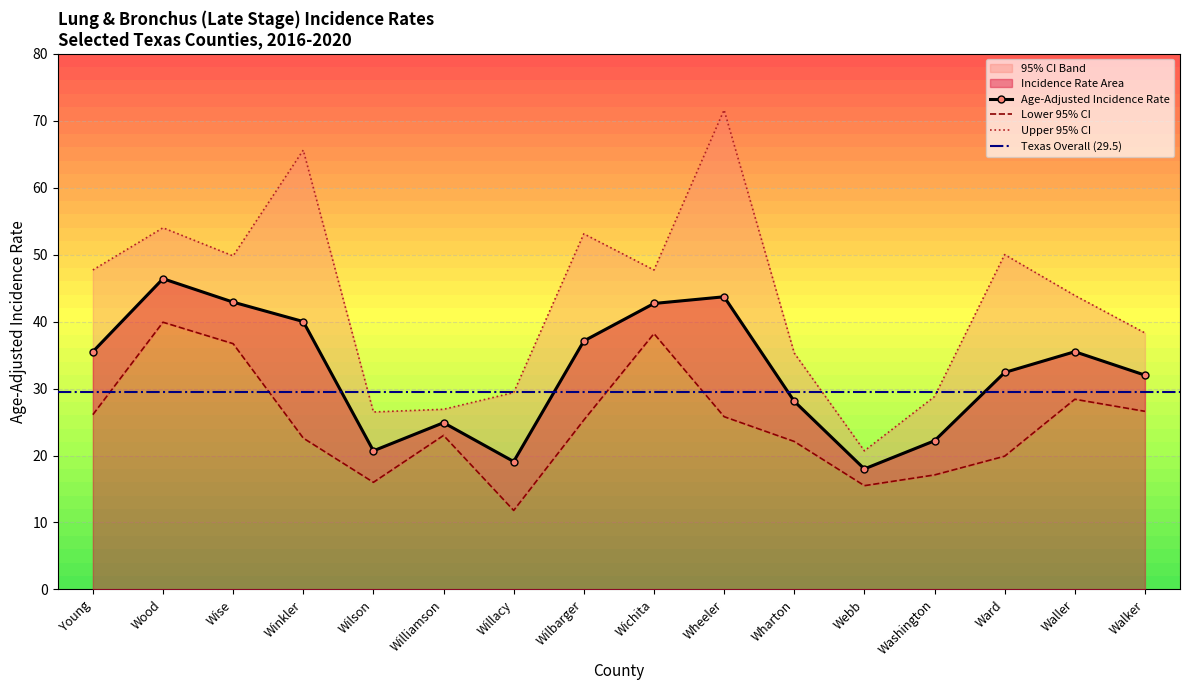

Does the chart have visible grid lines?

Yes